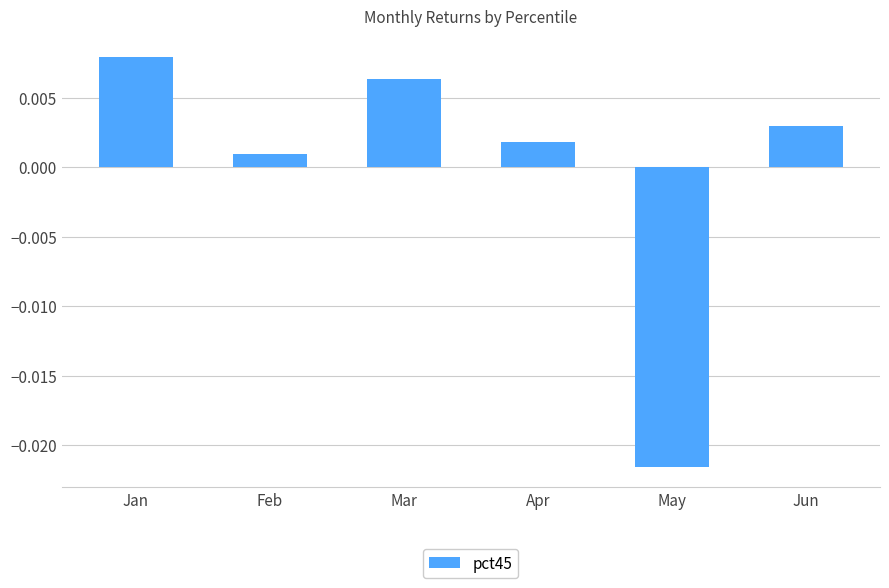

Which category has the lowest value across all series?

May